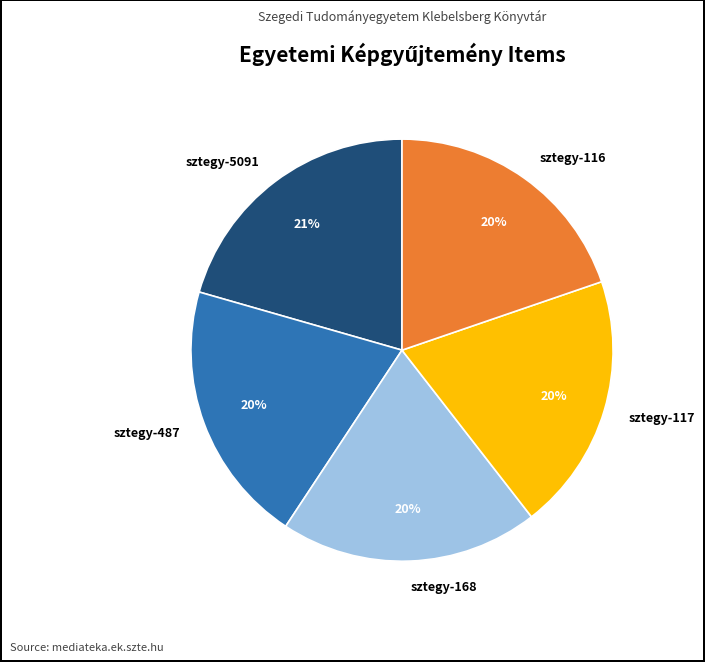

Is the sum of sztegy-168 and sztegy-117 greater than half?

No